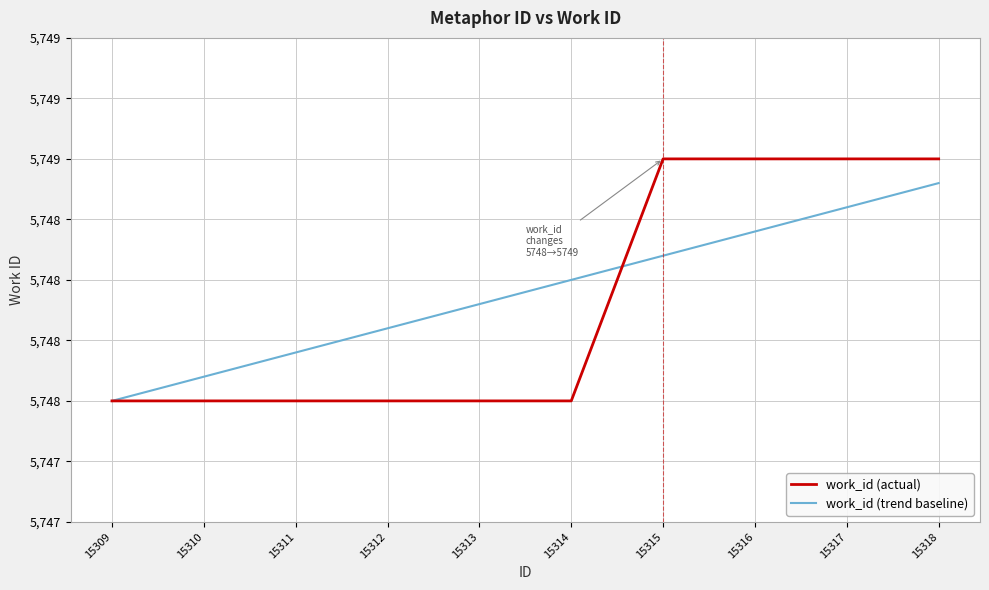

Between which two adjacent categories do work_id (actual) and work_id (trend baseline) first intersect?

15314 and 15315